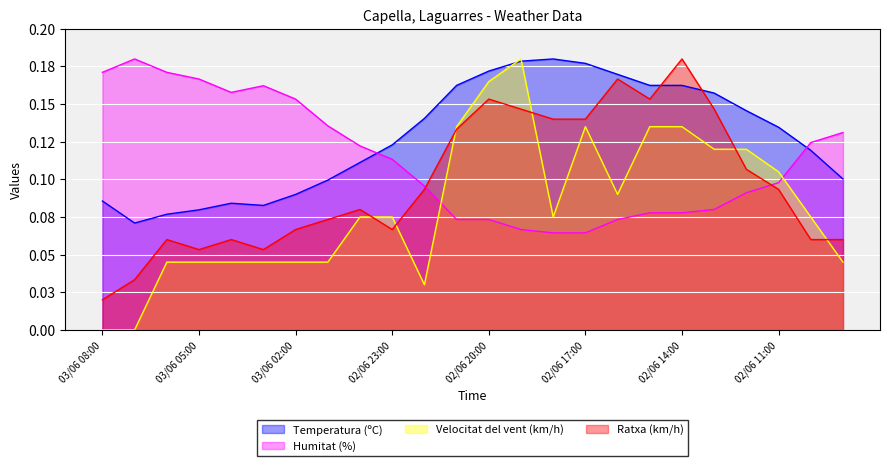

At which category is the sum across all series the highest?

02/06 19:00